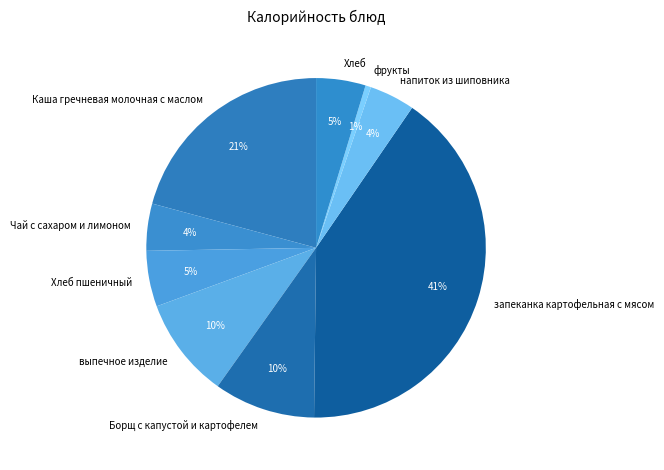

The выпечное изделие slice represents 10% of the pie. True or false?

True